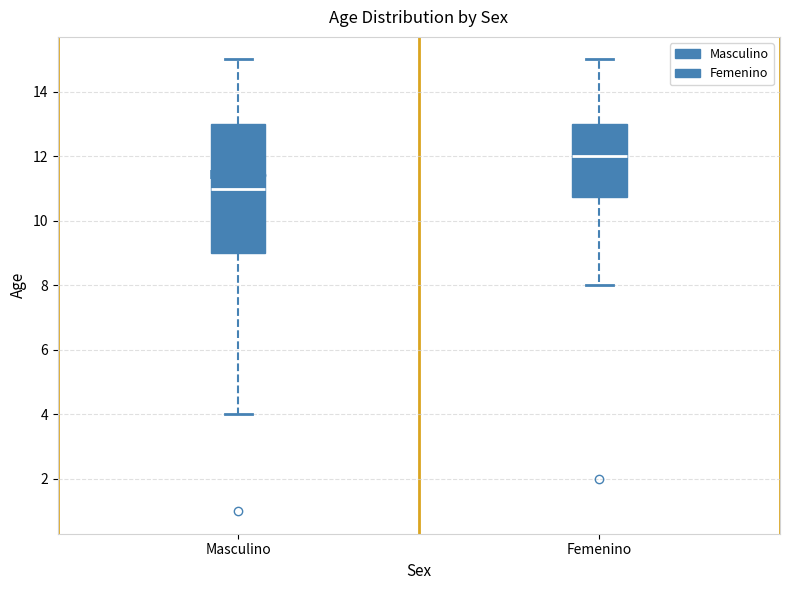

Where is the upper edge of the box for Masculino on the y-axis? The values are not printed on the chart, so give them approximately, as read against the axis.

13.0